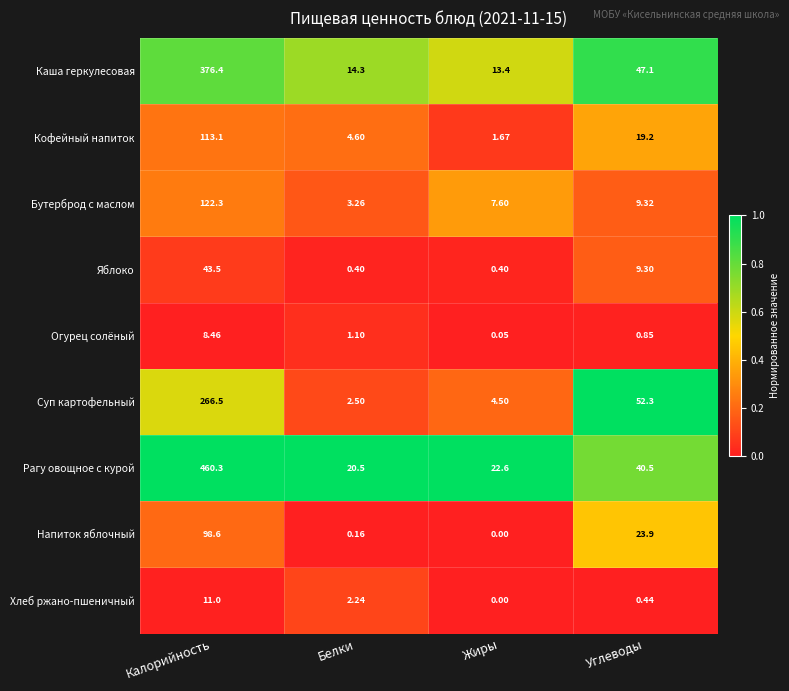

At Белки, list the series in order from largest to smallest.

Рагу овощное с курой, Каша геркулесовая, Кофейный напиток, Бутерброд с маслом, Суп картофельный, Хлеб ржано-пшеничный, Огурец солёный, Яблоко, Напиток яблочный